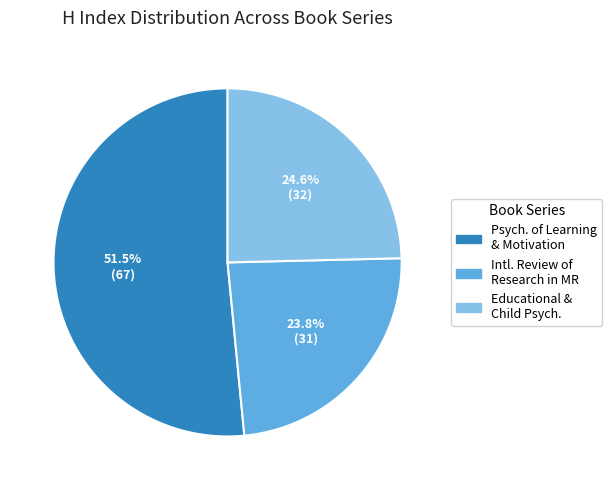

Is there a majority slice in this chart?

Yes